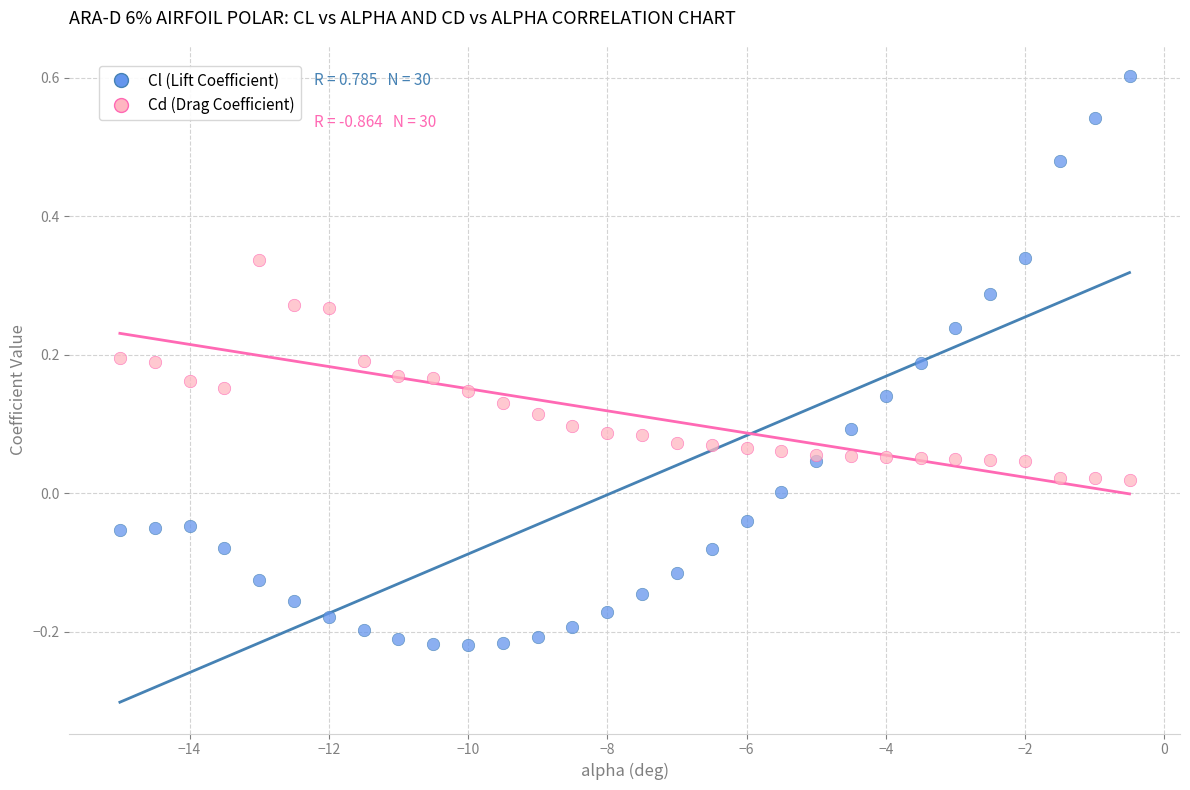

Which series contains the highest Y value?

Cl (Lift Coefficient)